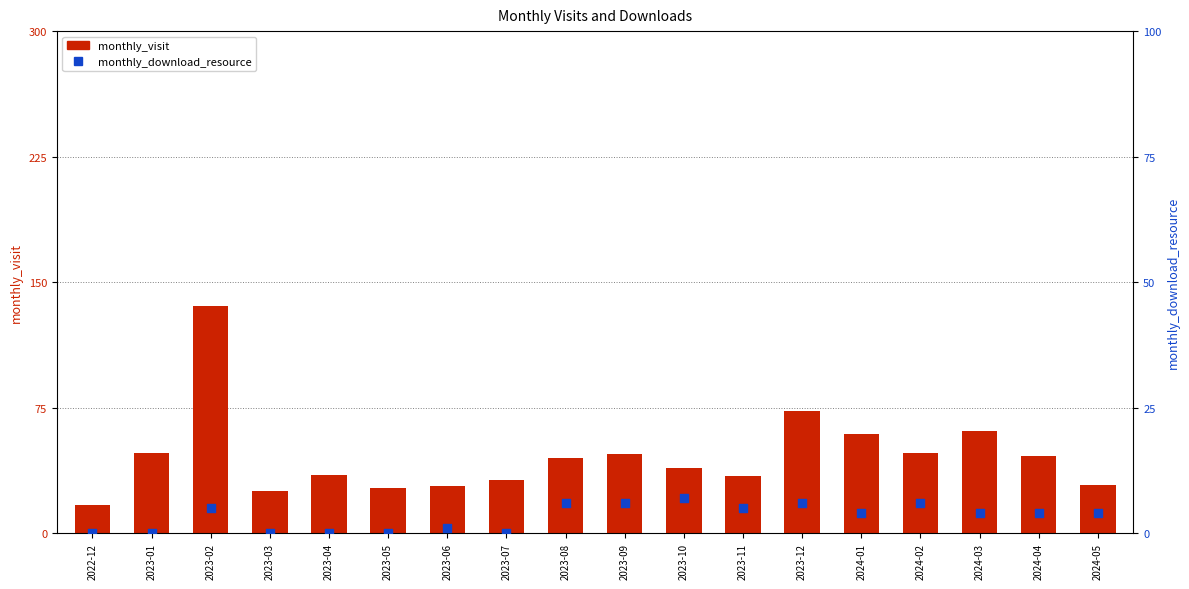

At which category is the sum across all series the highest?

2023-02